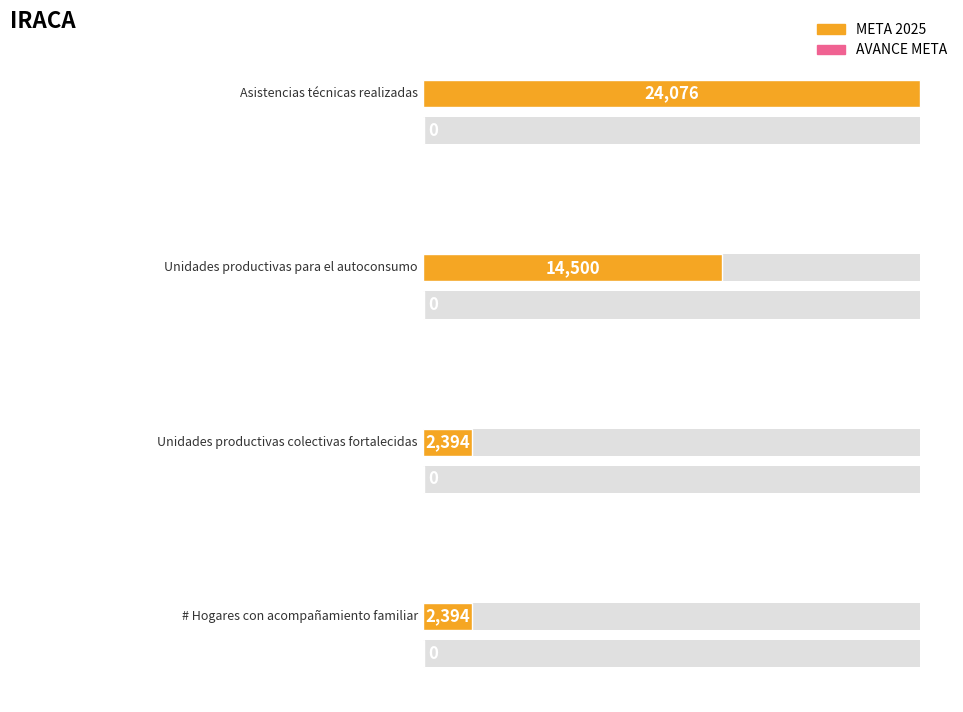

How many bars are there in each group?

2